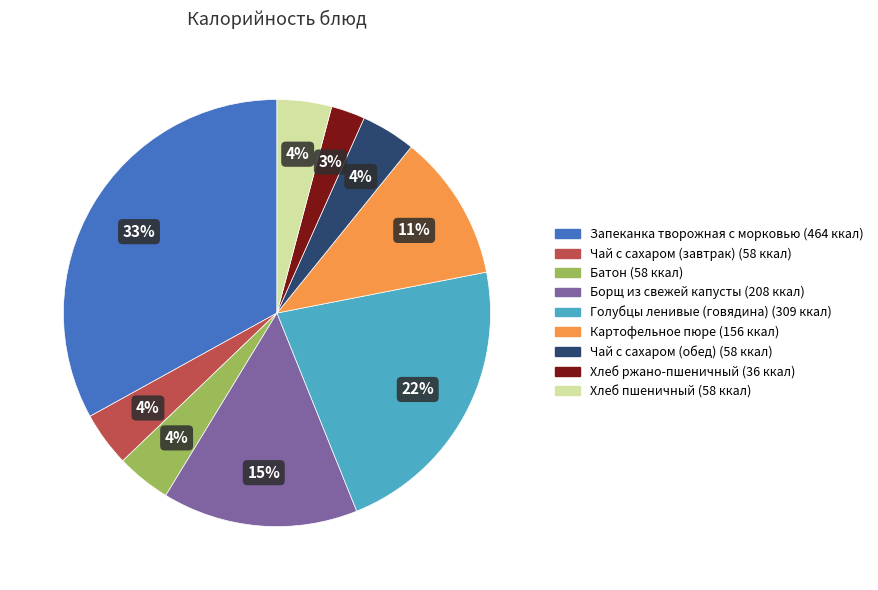

To the nearest percent, what portion does Чай с сахаром (обед) represent?

4%